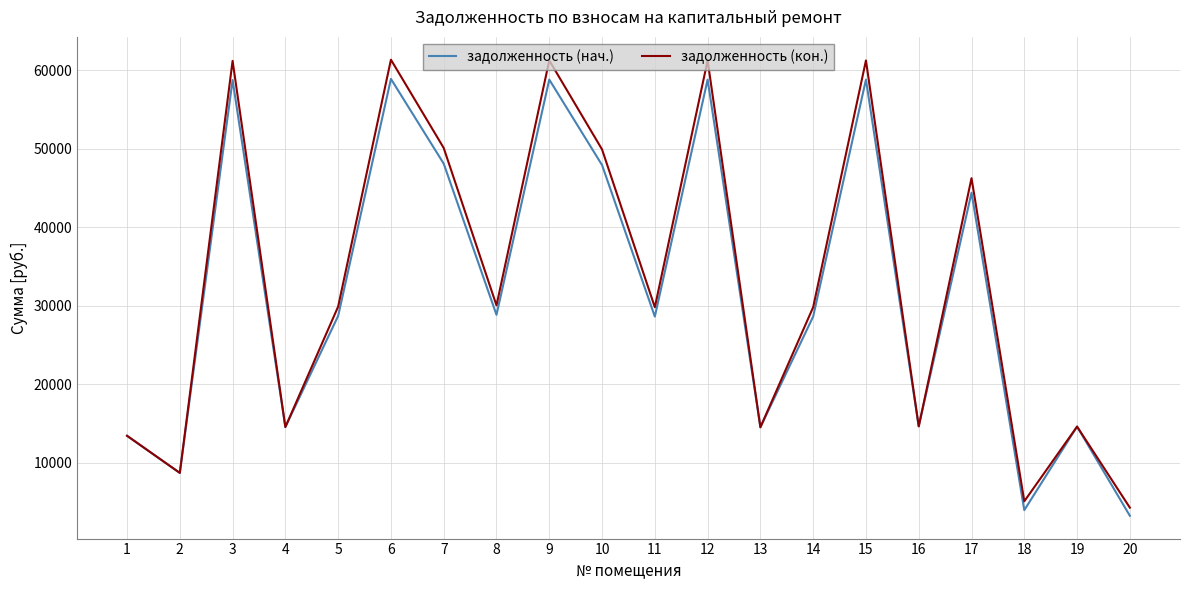

How many categories are shown in the chart?

20